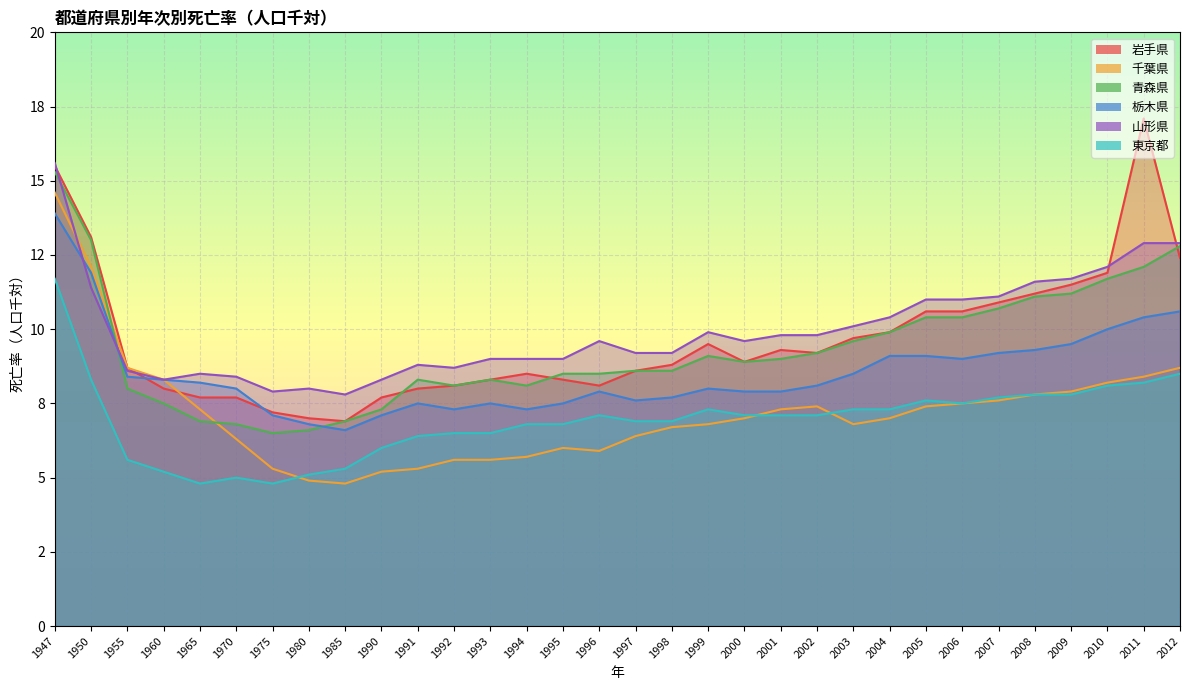

What is the difference between the maximum and minimum values in the 千葉県 series?

9.8